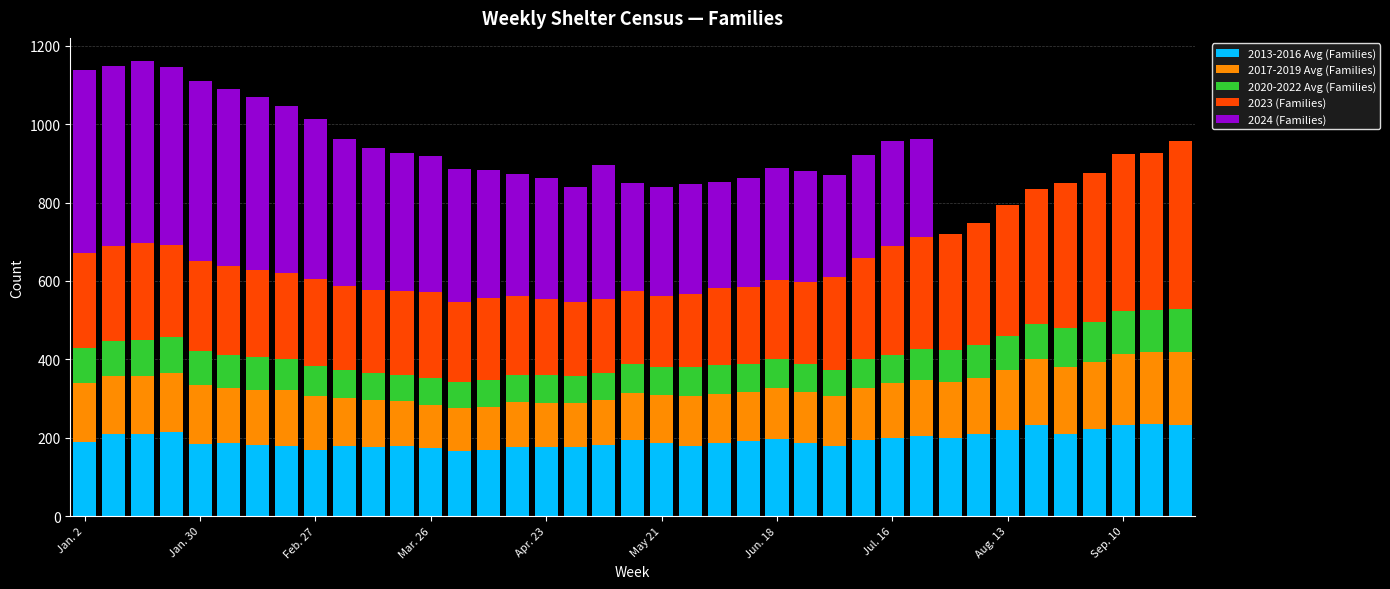

Count the number of categories in the chart.

39